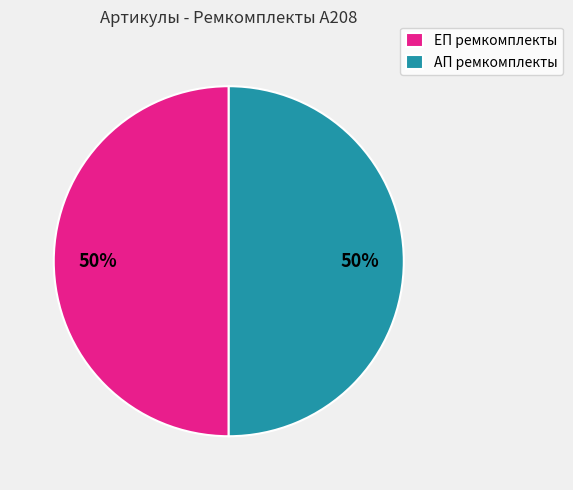

Count the number of slices in the pie.

2